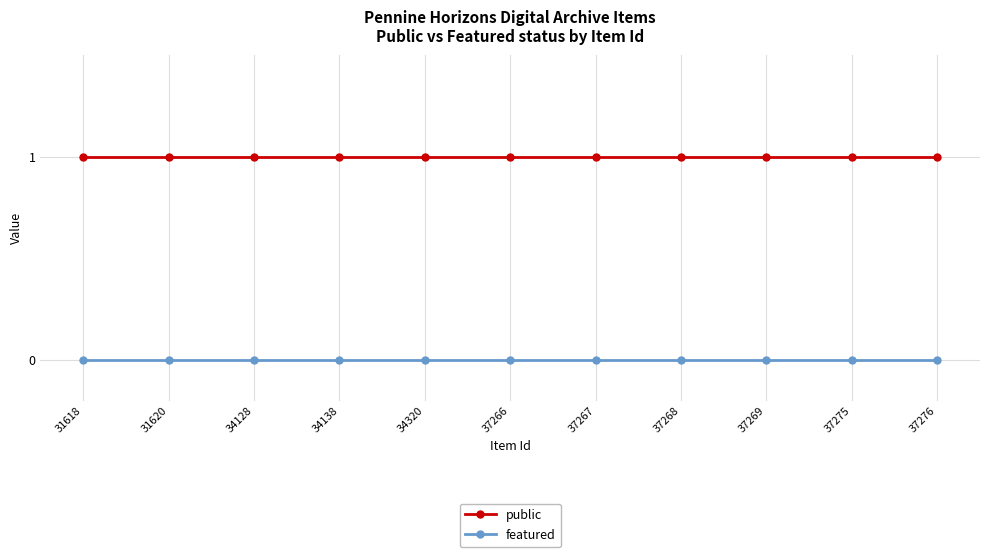

What is the sum of all public values?

11